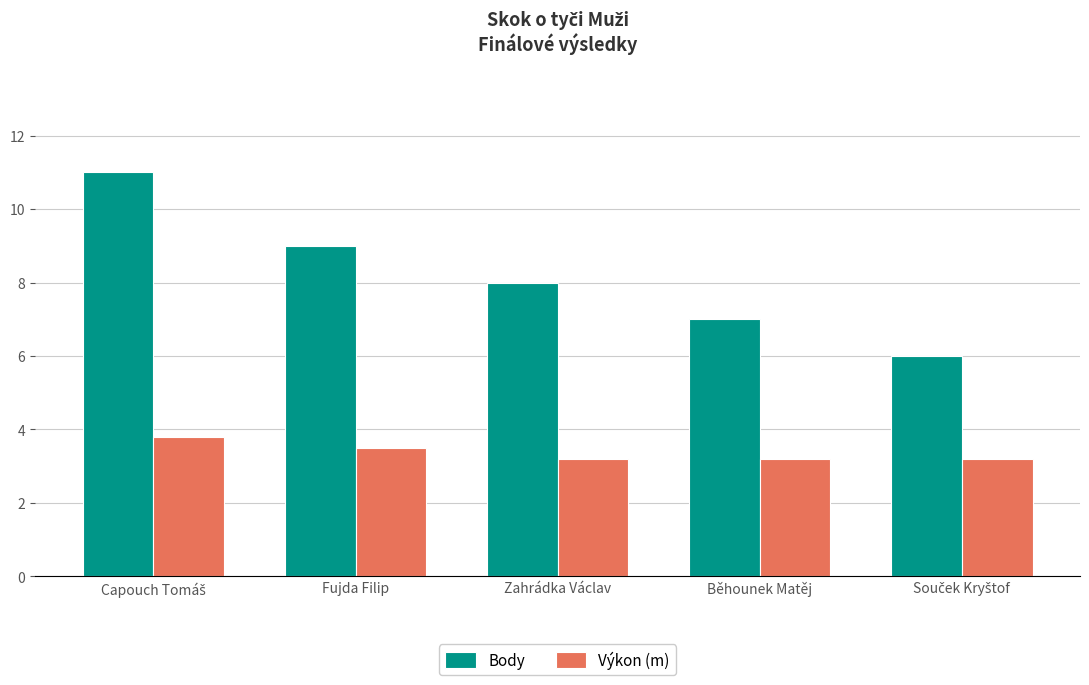

What is the difference between the maximum and minimum values in the Body series?

5.0